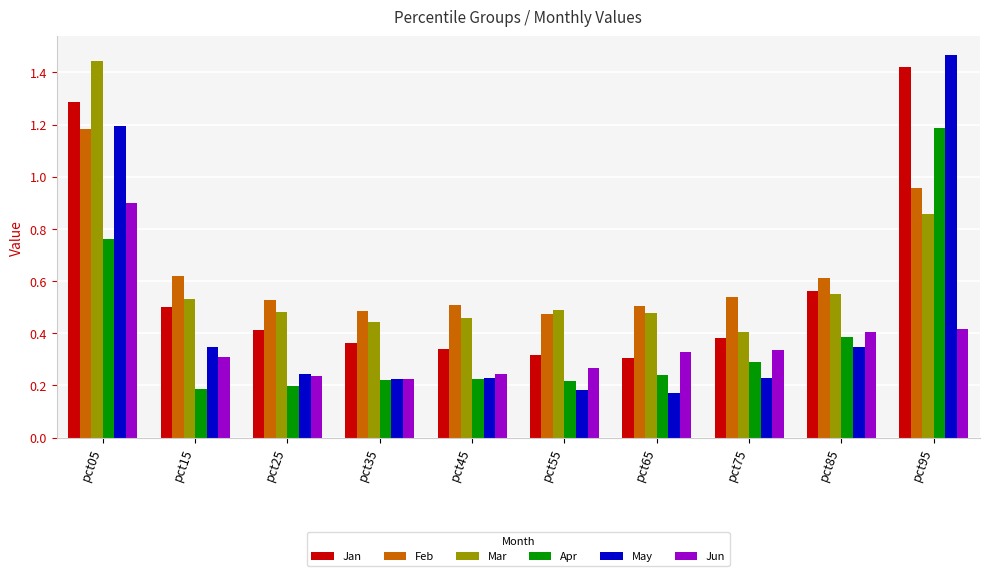

What is the difference between the maximum and minimum values in the May series?

1.3